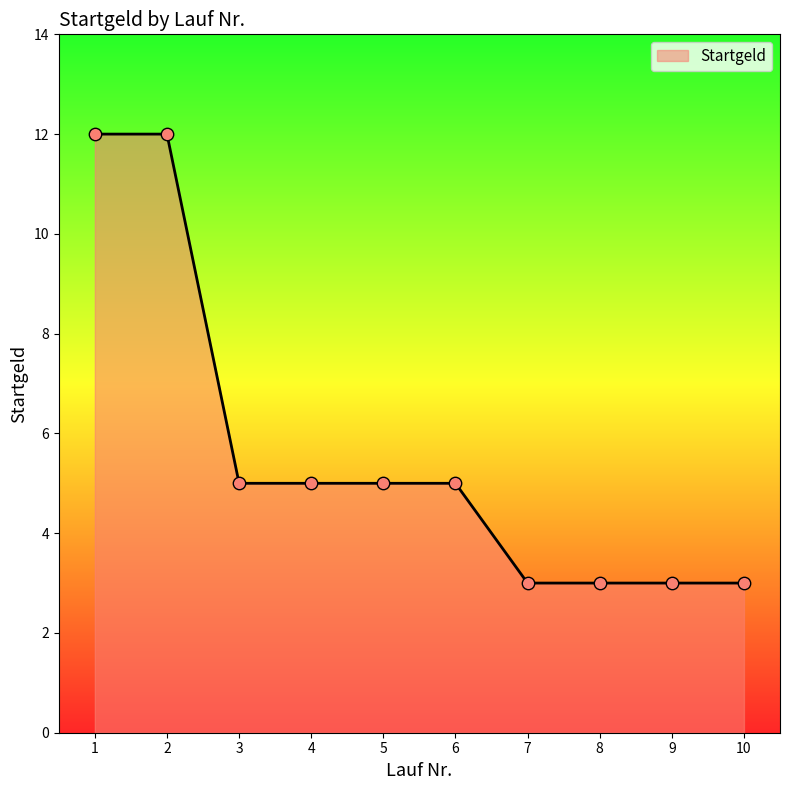

What is the change in value from 3 to 10?

-2